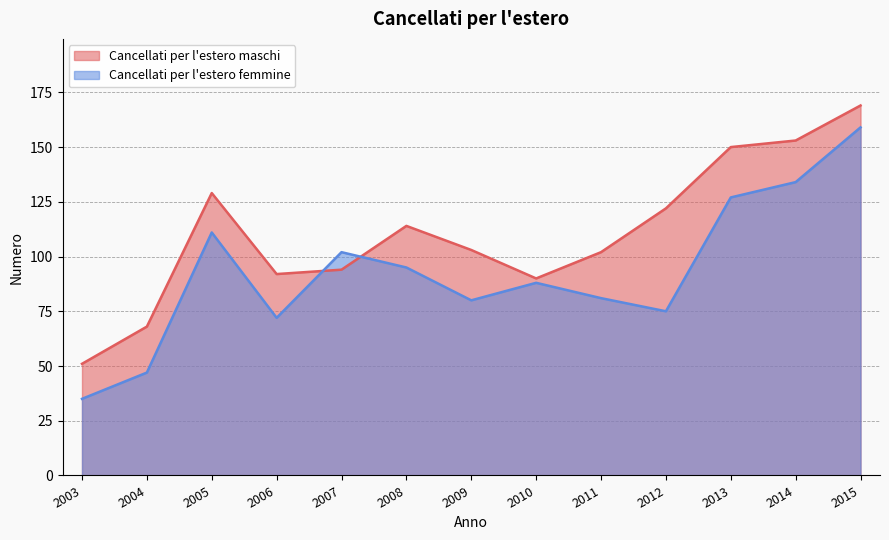

The value of Cancellati per l'estero femmine at 2010 is 47. True or false?

False